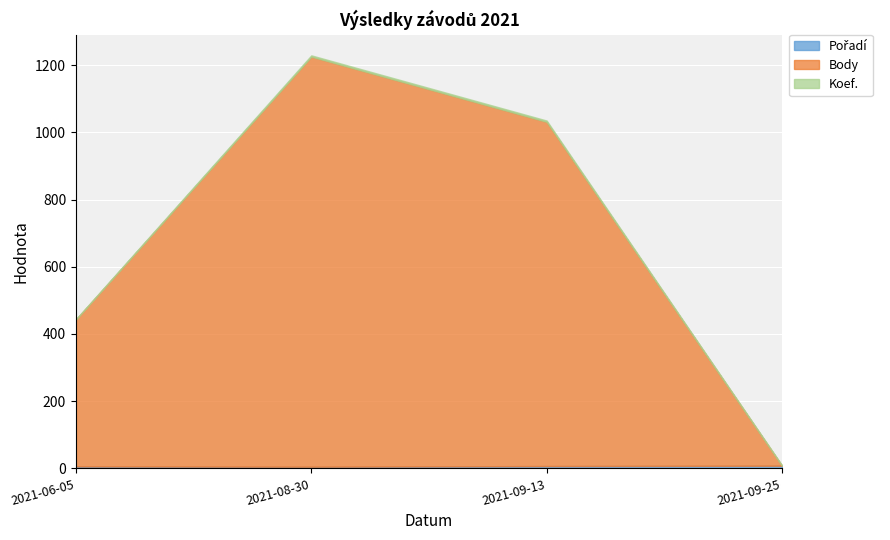

The value of Koef. at 2021-08-30 is 4. True or false?

True